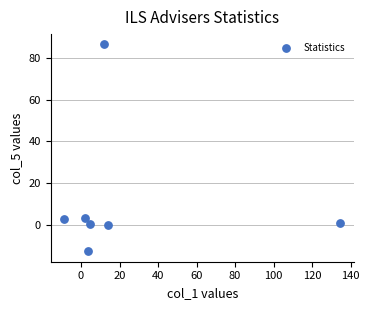

What is the range of X values (max minus min)?

143.2